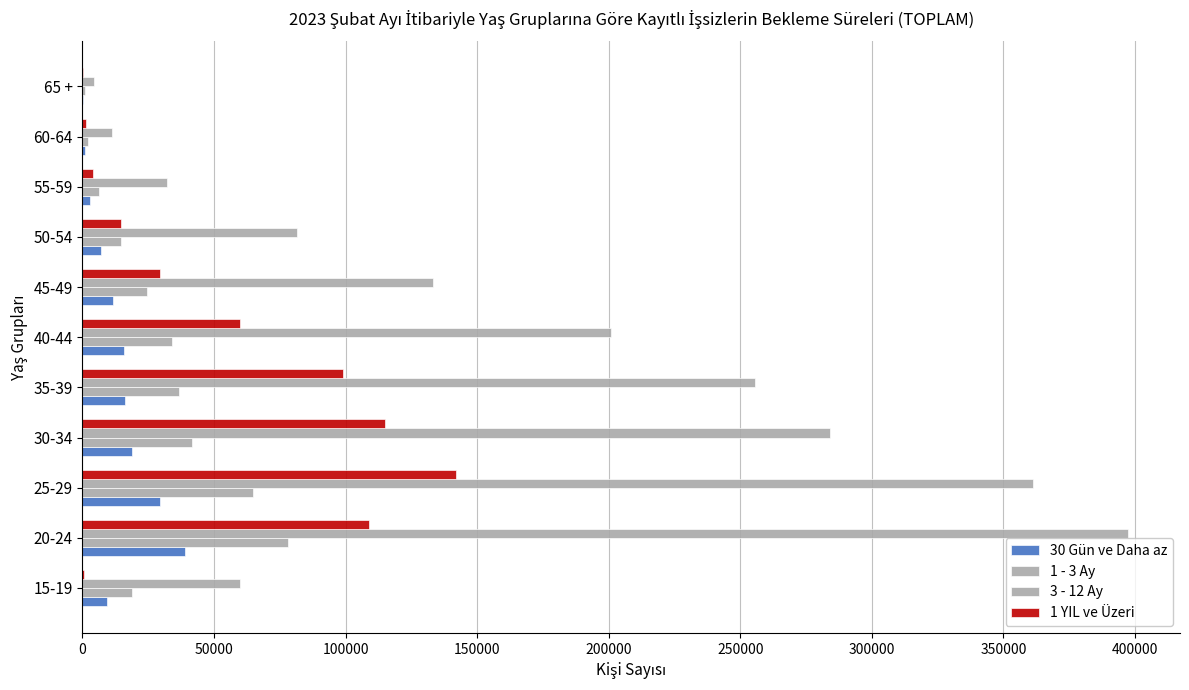

What is the sum of all 1 - 3 Ay values?

322593